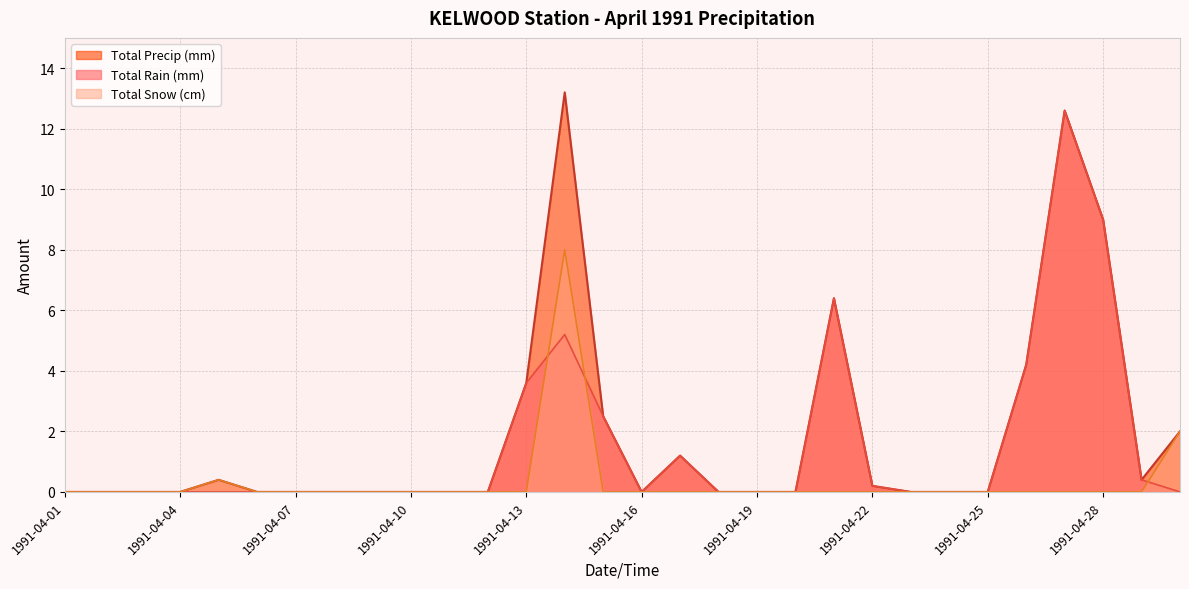

How many interior local valleys does the Total Precip (mm) series have?

2